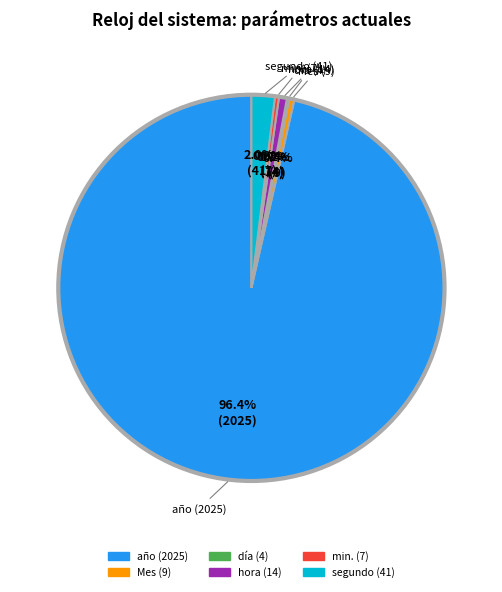

Which category has the biggest portion of the pie?

año (2025)